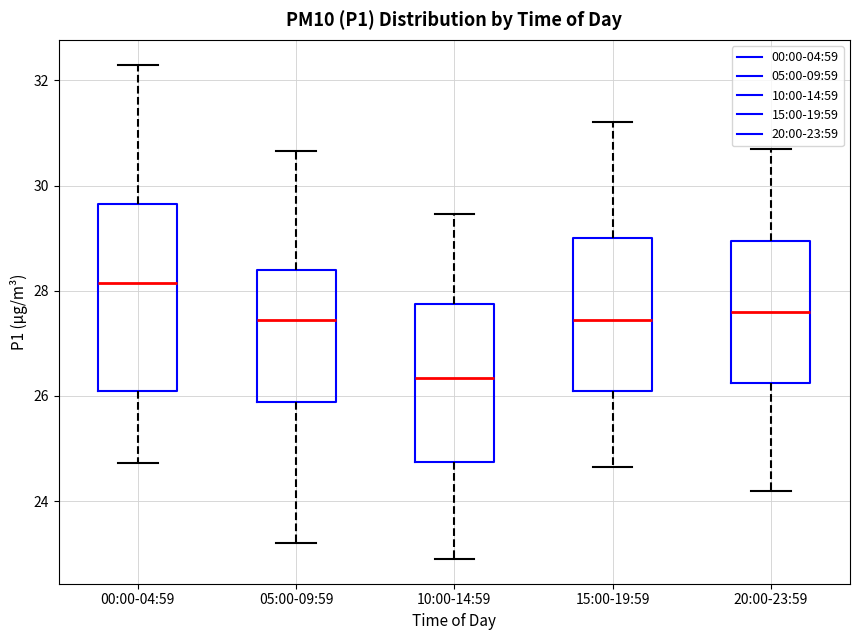

Reading left to right, read every box against the y-axis: the position of its median line, the range the box covers, and the ends of its whiskers. The values are not printed on the chart, so give them approximately, as read against the axis.

00:00-04:59: median 28.2, box 26.2 to 29.6, whiskers 24.8 to 32.4
05:00-09:59: median 27.4, box 25.8 to 28.4, whiskers 23.2 to 30.6
10:00-14:59: median 26.4, box 24.8 to 27.8, whiskers 23.0 to 29.4
15:00-19:59: median 27.4, box 26.2 to 29.0, whiskers 24.6 to 31.2
20:00-23:59: median 27.6, box 26.2 to 29.0, whiskers 24.2 to 30.8